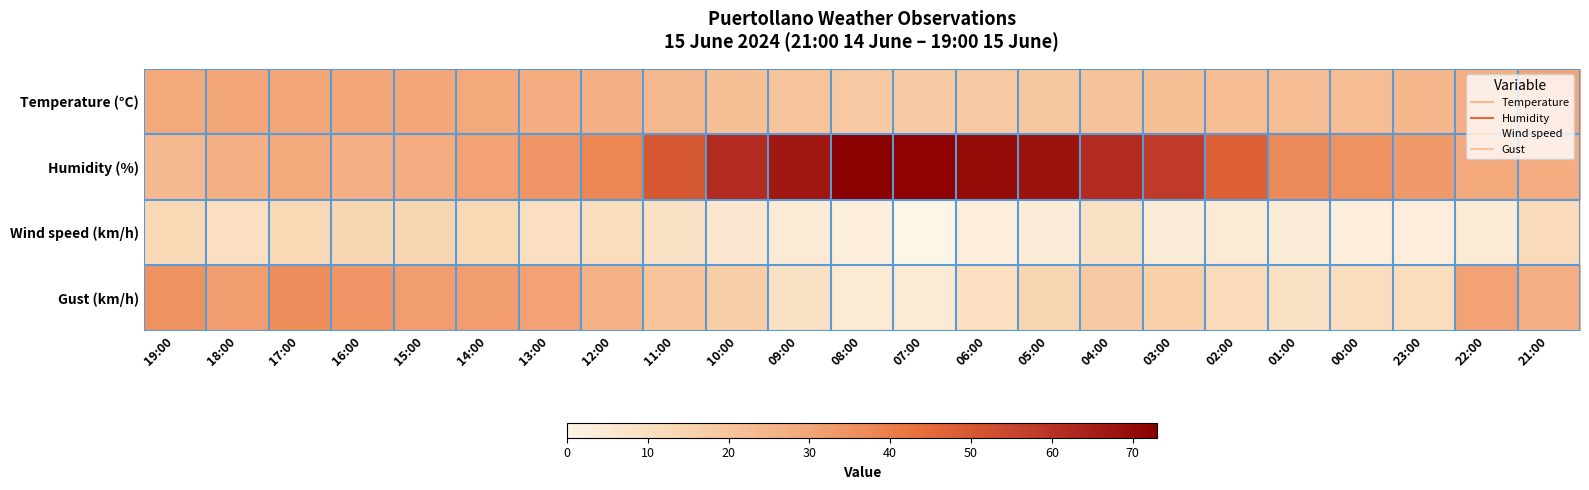

Which series has the largest total across all categories?

Humidity (%)